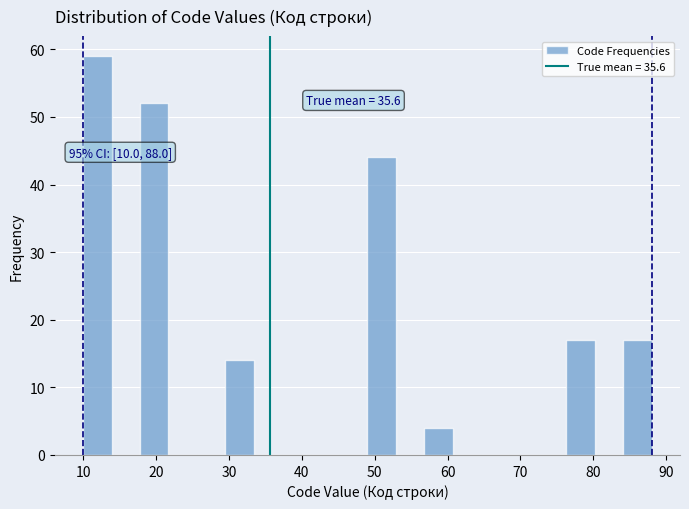

Around what value on the x-axis is the tallest bar? Give the approximate position of its centre, as read against the axis.

12